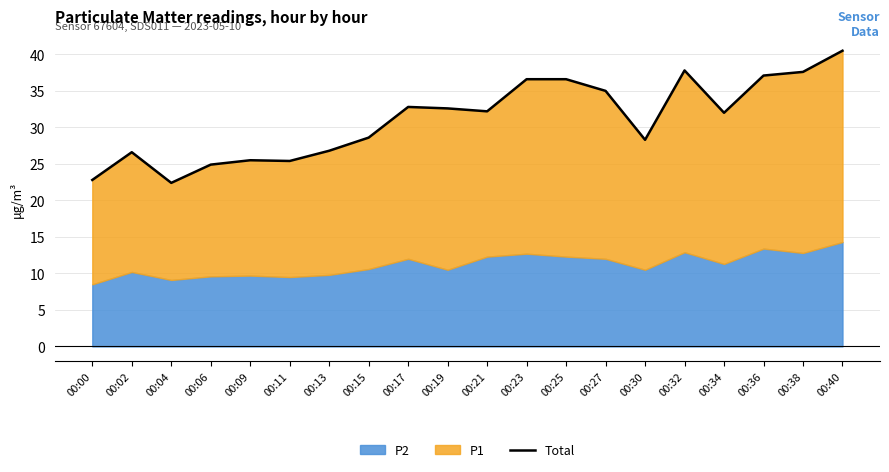

At which category does the chart reach its minimum across all series?

00:04